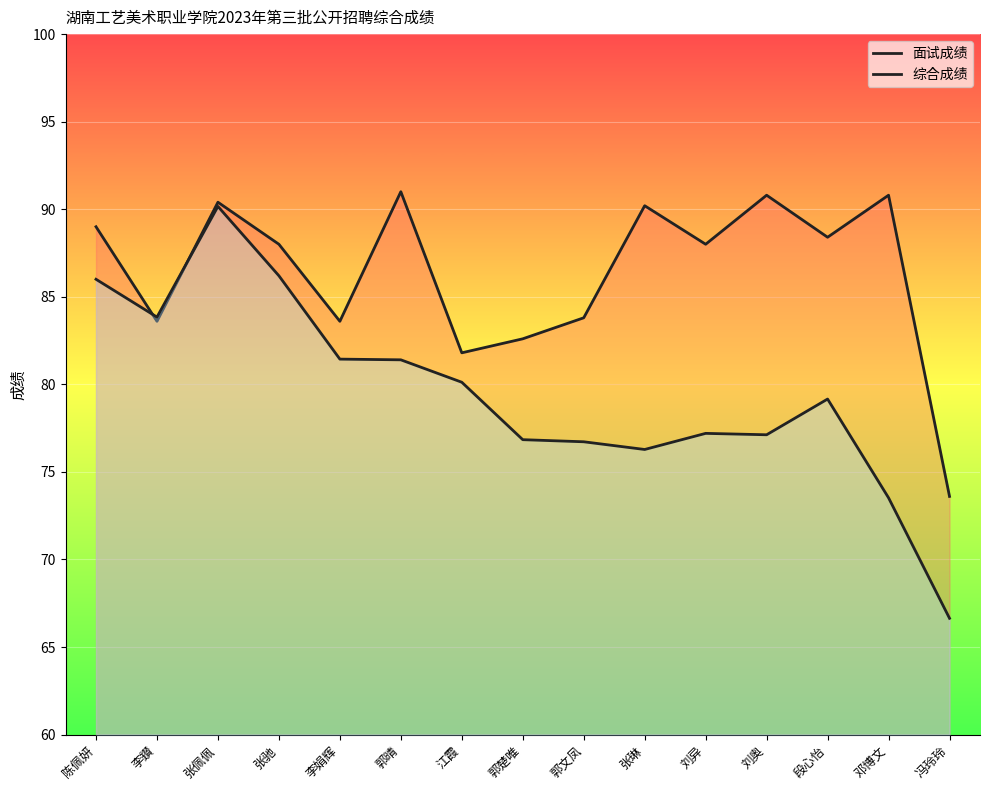

The 综合成绩 series shows 76.8 at 郭楚唯. True or false?

True